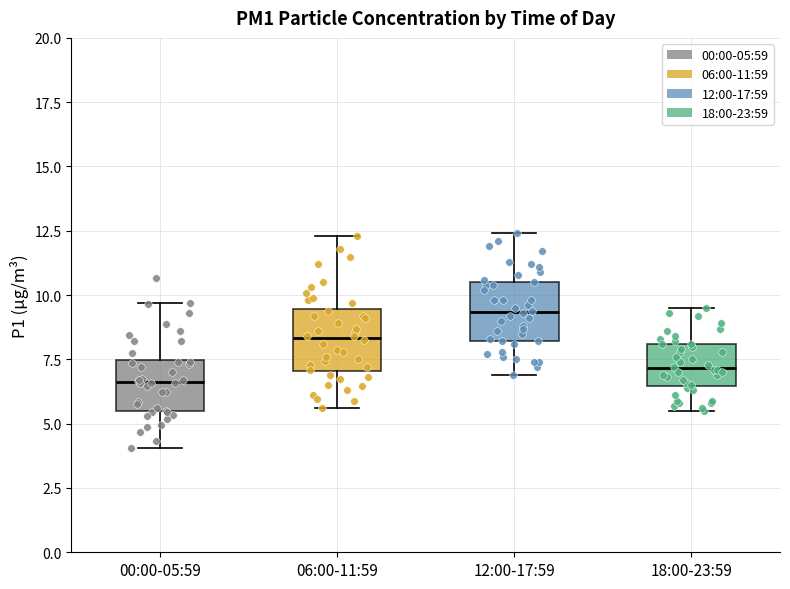

Which box has the highest median line?

12:00-17:59